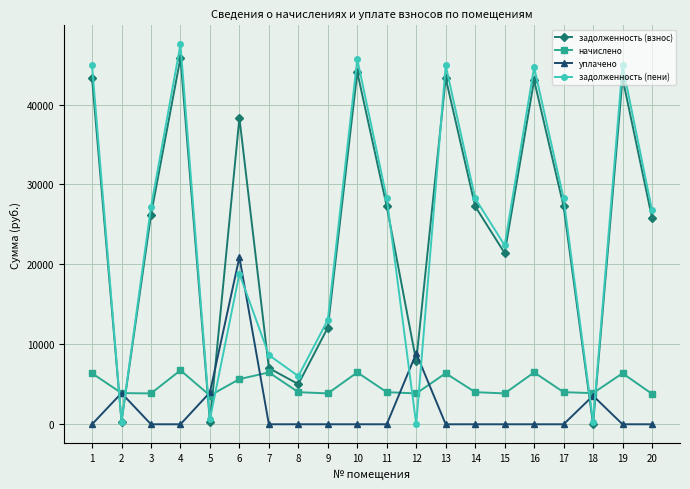

What is the total value across all series at 2?

8467.8